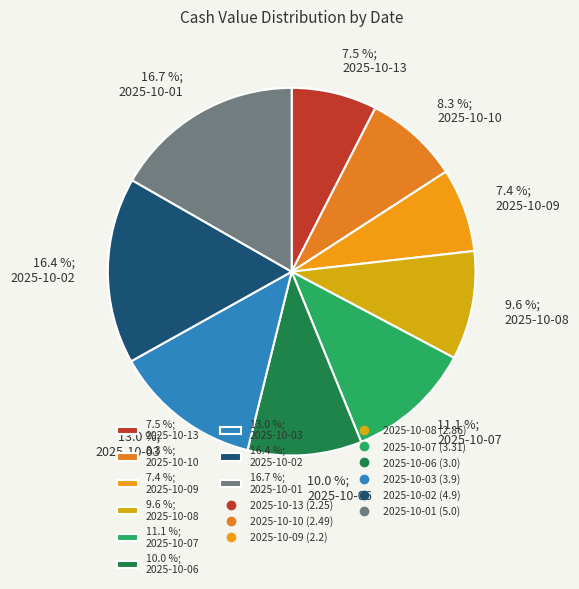

Approximately how many times larger is the value at 16.7 %; 2025-10-01 compared to 8.3 %; 2025-10-10?

2.0